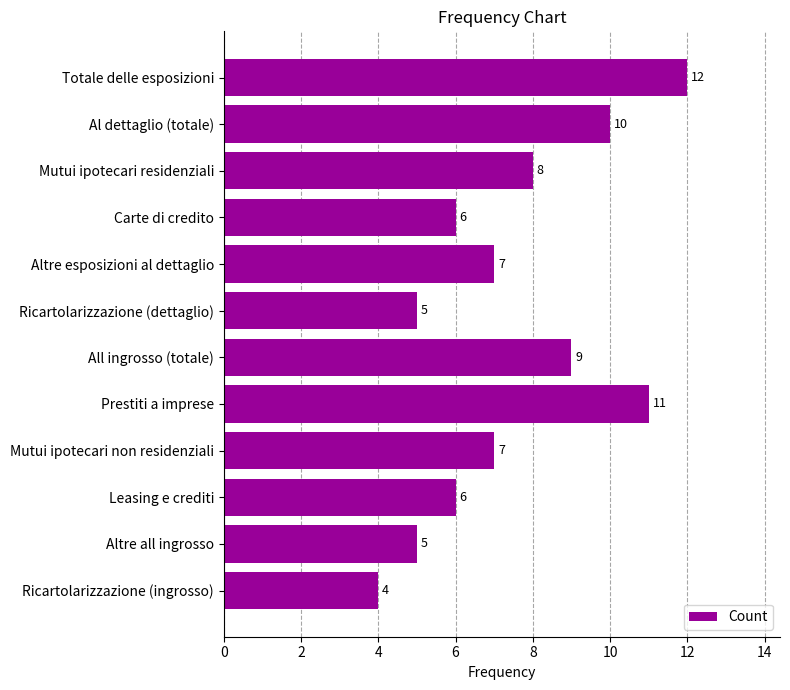

What is the maximum value shown in the chart?

12